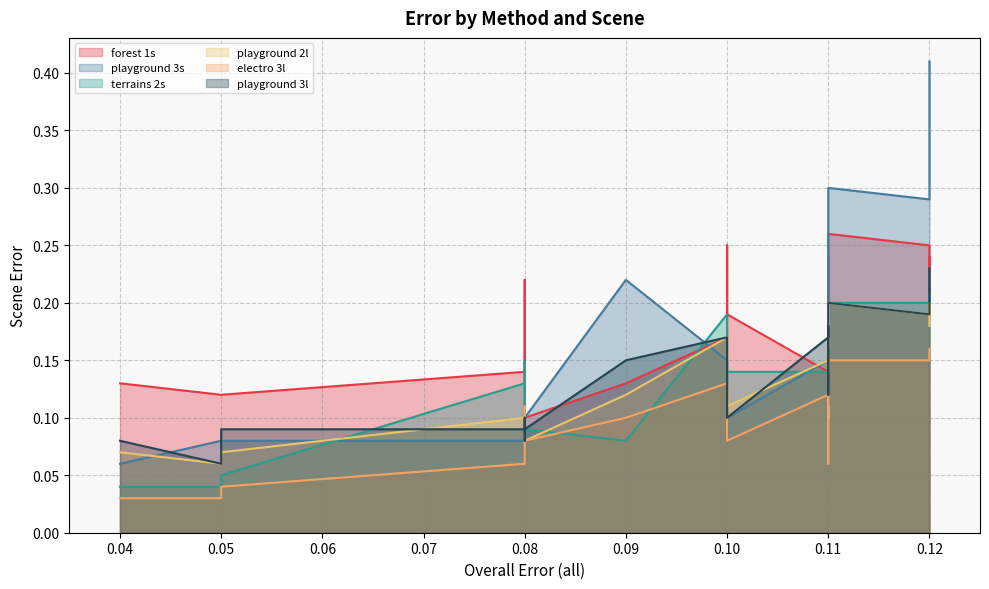

How many lines are shown in the chart?

6